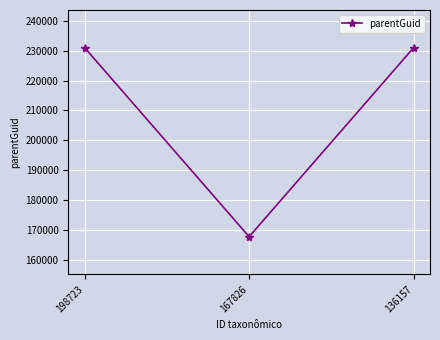

What is the average value?

209898